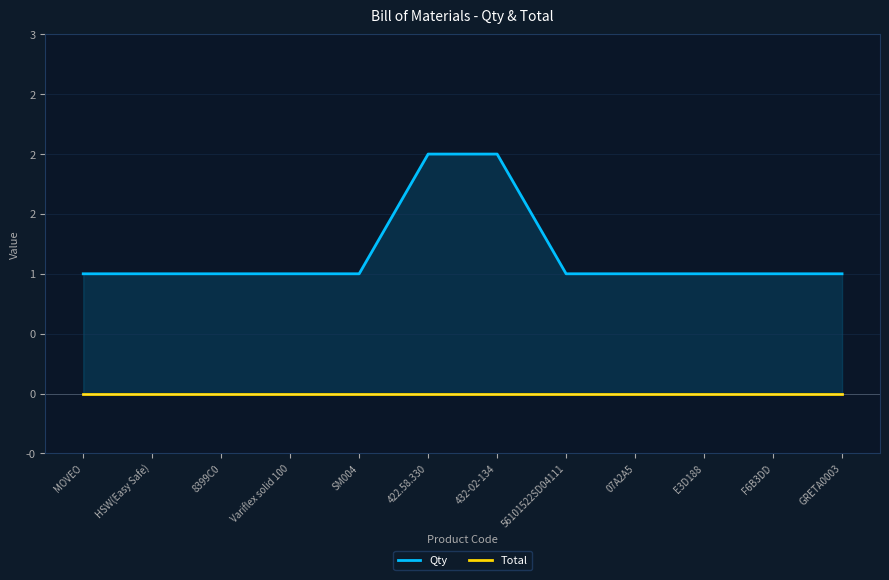

True or false: Total and Qty intersect in this chart.

False